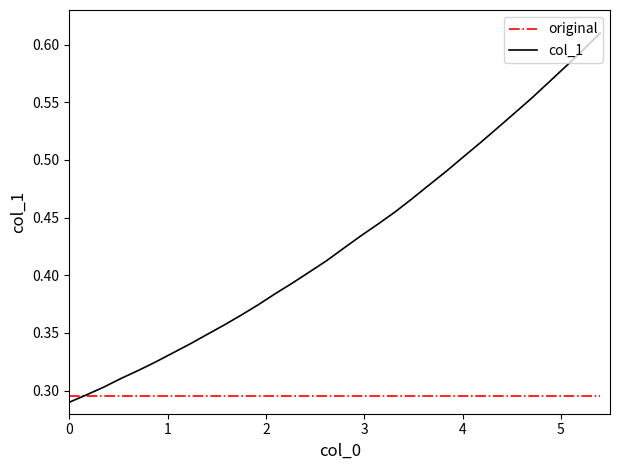

Which series has the largest total across all categories?

col_1